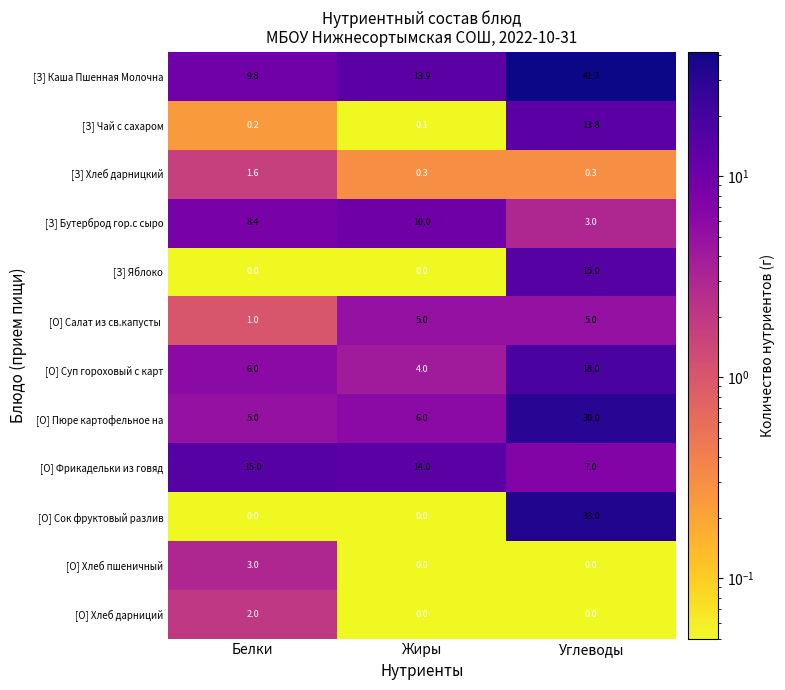

True or false: [З] Бутерброд гор.с сыро has a value of 10.0 at Жиры.

True